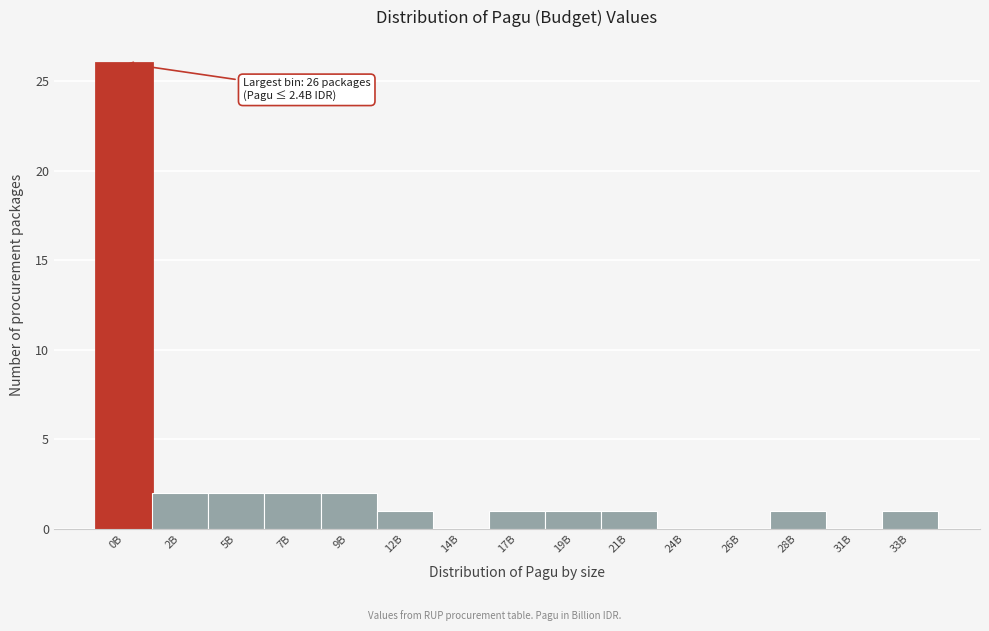

Reading left to right, what are all the values shown in this chart?

0B=26	2B=2	5B=2	7B=2	9B=2	12B=1	14B=0	17B=1	19B=1	21B=1	24B=0	26B=0	28B=1	31B=0	33B=1